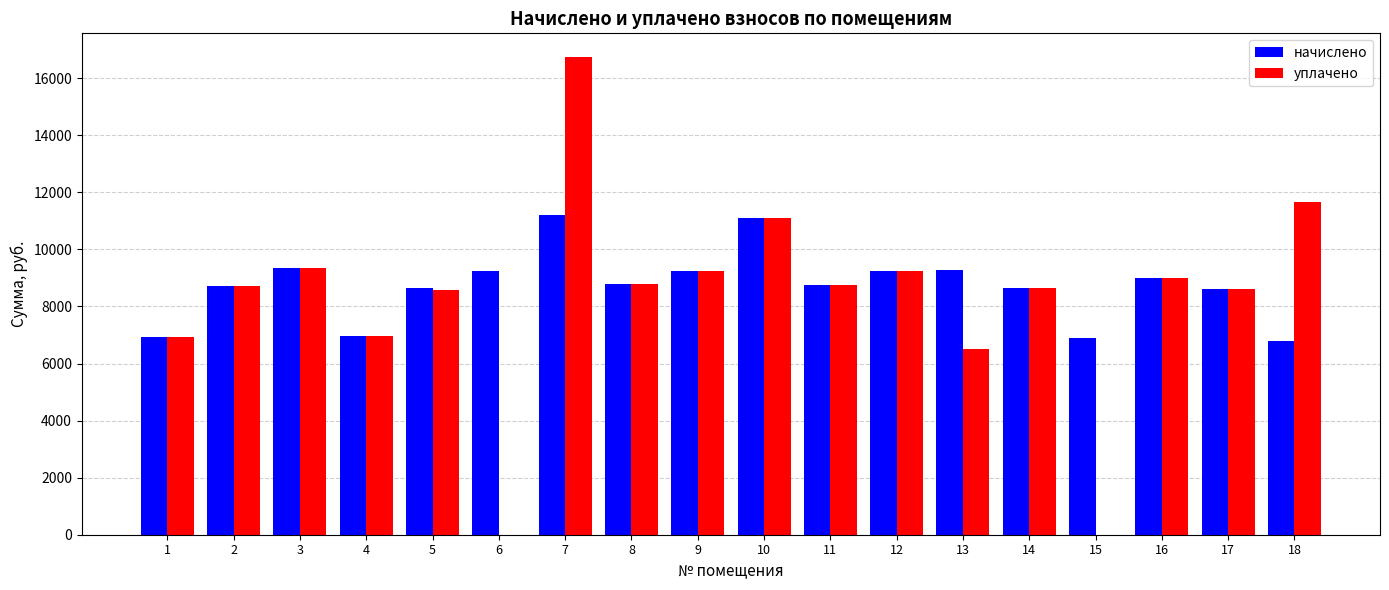

Which series changed the most between 15 and 16?

уплачено